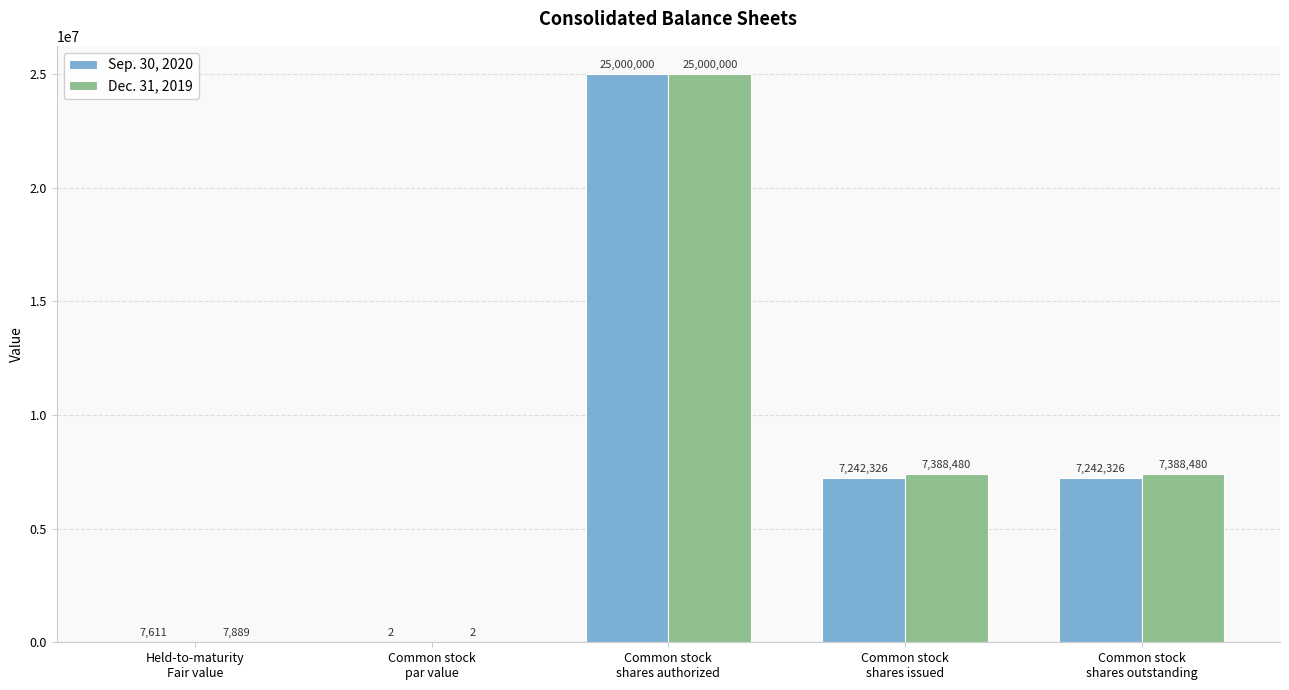

What is the maximum value shown in the chart?

25000000